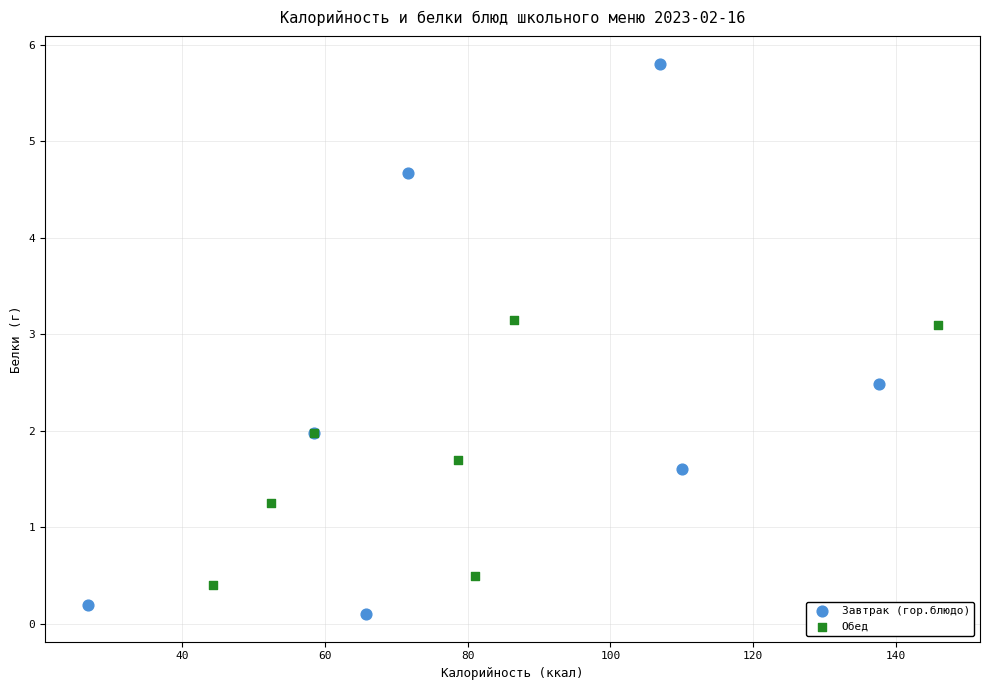

Which series has the widest spread of Y values?

Завтрак (гор.блюдо)